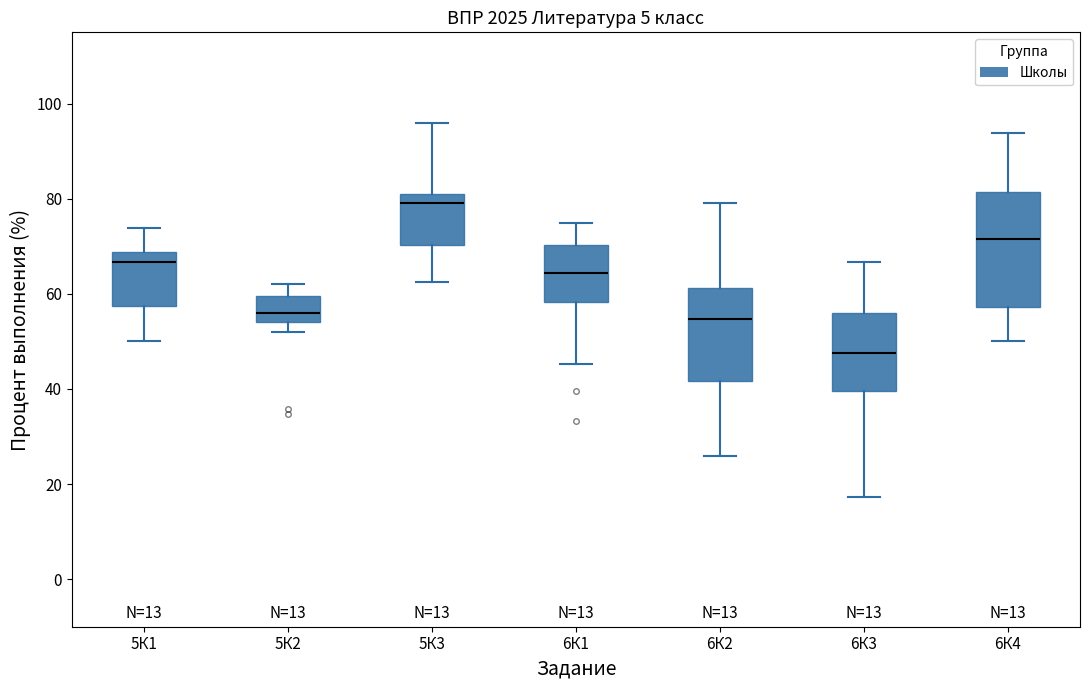

Which box is the tallest, from its lower edge to its upper edge?

6К4